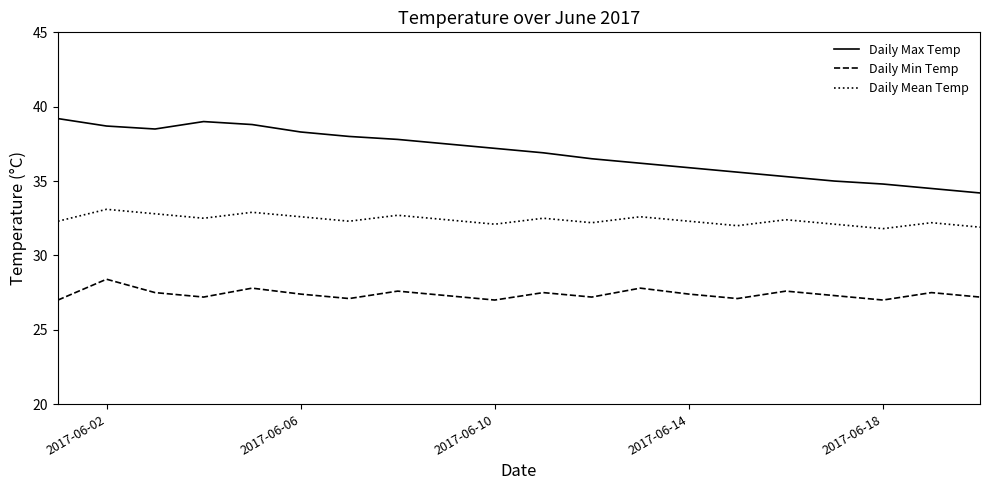

Which series has the largest range (max minus min)?

Daily Max Temp